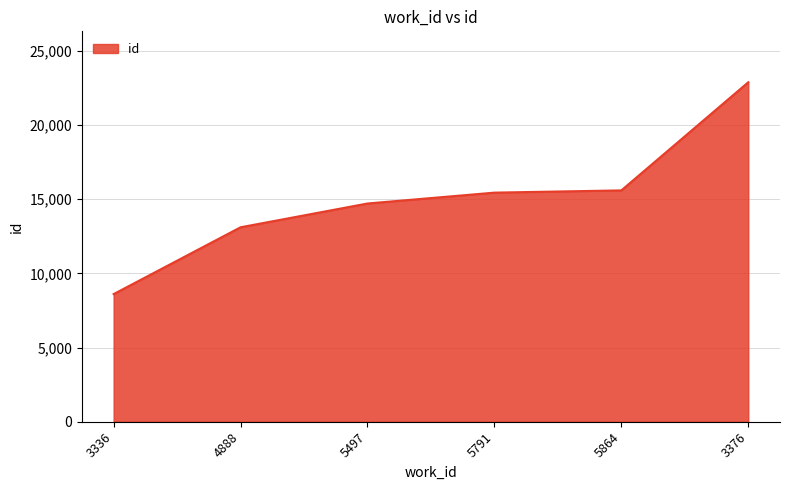

True or false: the data has more than 2 interior local peaks.

False